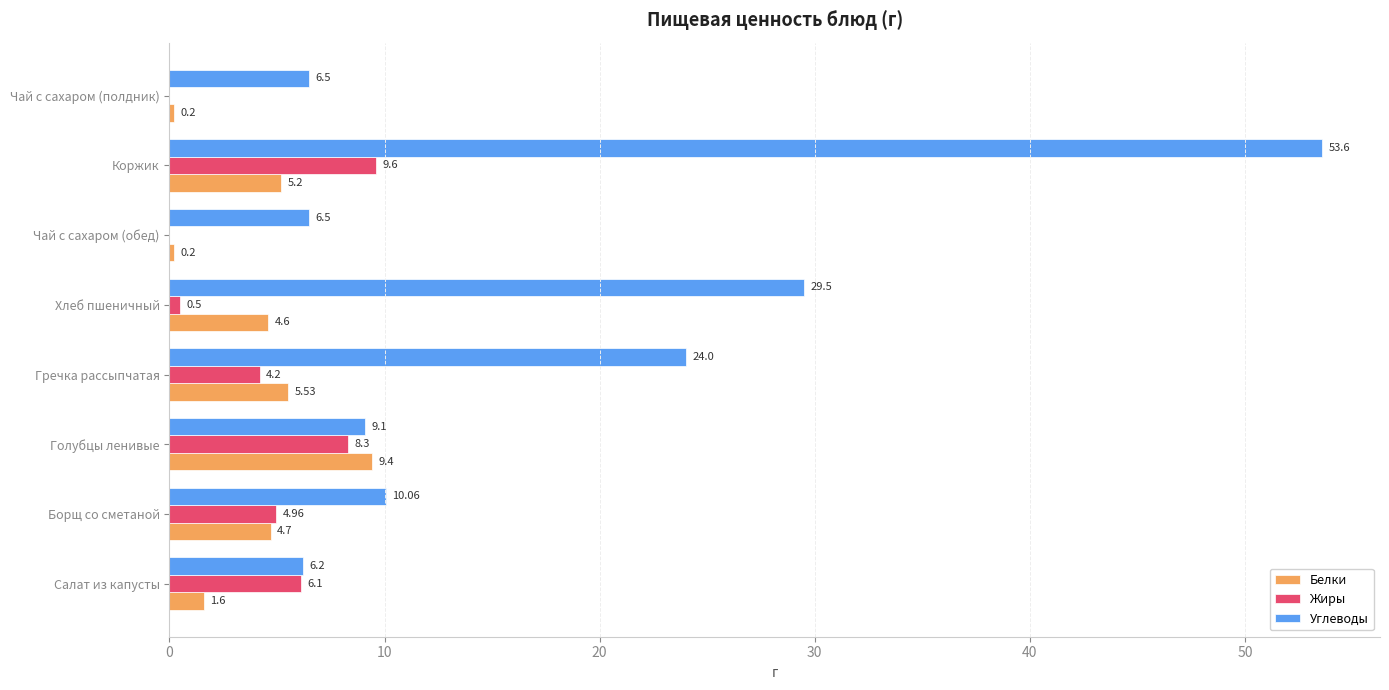

Which category has the highest value in the Жиры series?

Коржик